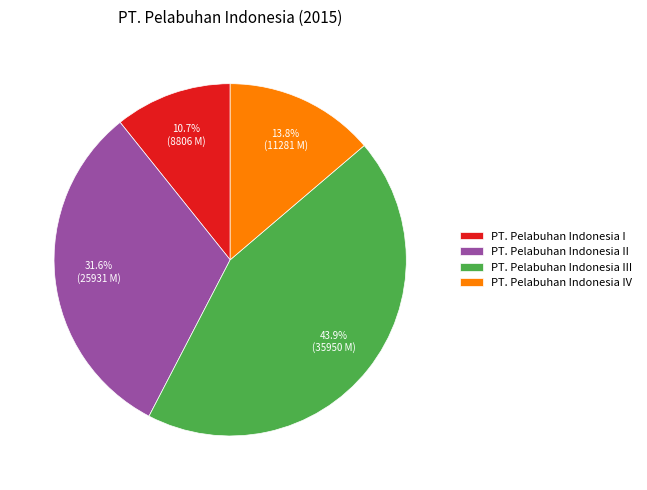

Is PT. Pelabuhan Indonesia IV the majority of the pie?

No